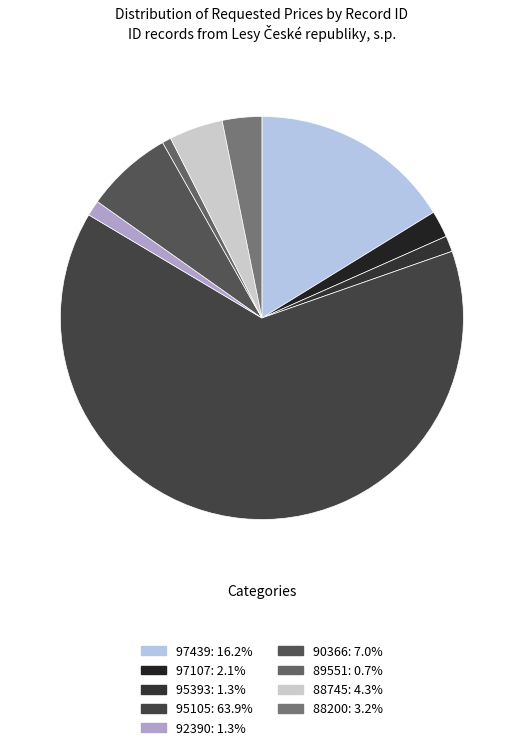

How many slices are in this pie chart?

9